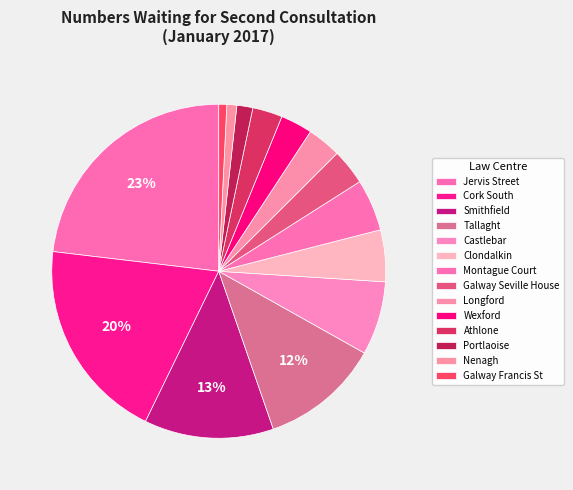

What is the largest slice in the pie chart?

Jervis Street